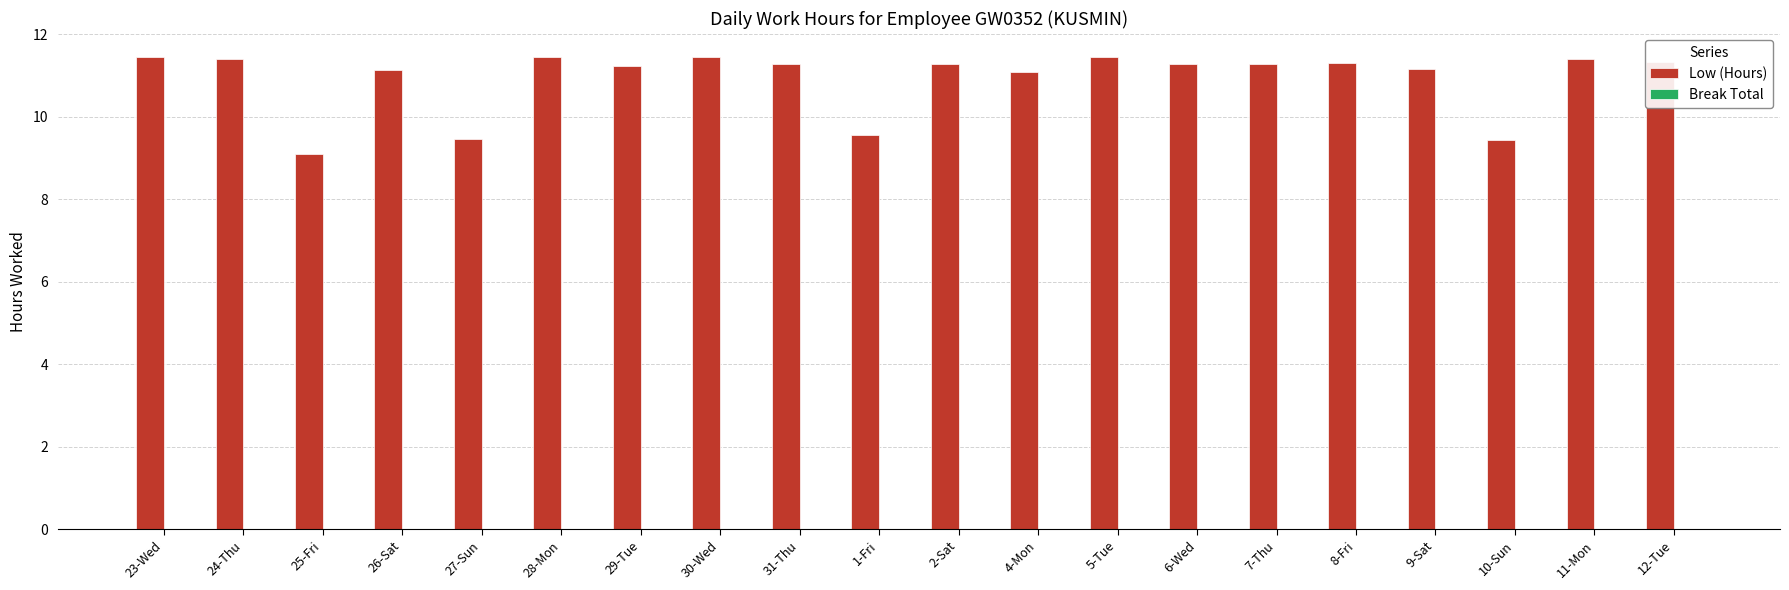

What is the ratio of the value at 6-Wed to the value at 5-Tue?

1.0